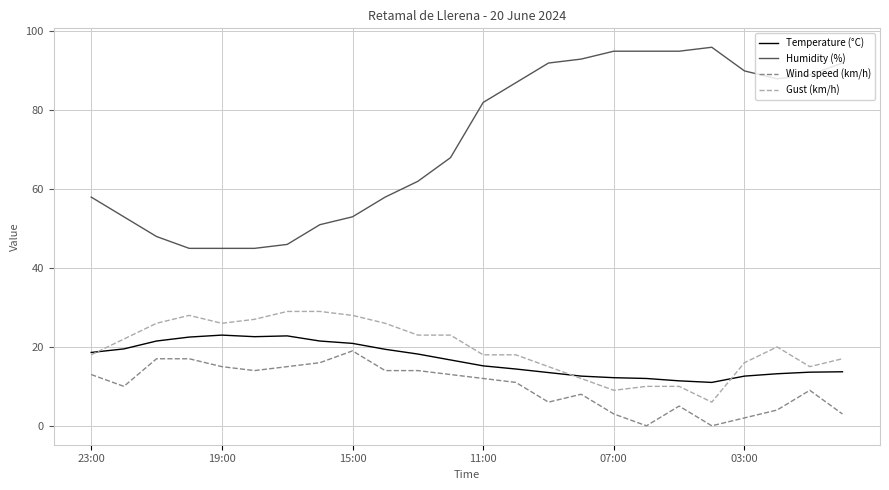

Which series has the largest range (max minus min)?

Humidity (%)